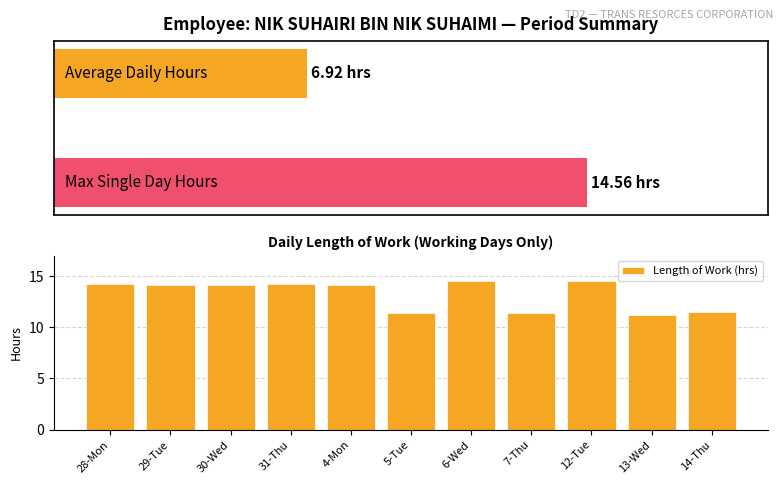

At which category does the chart reach its minimum across all series?

13-Wed